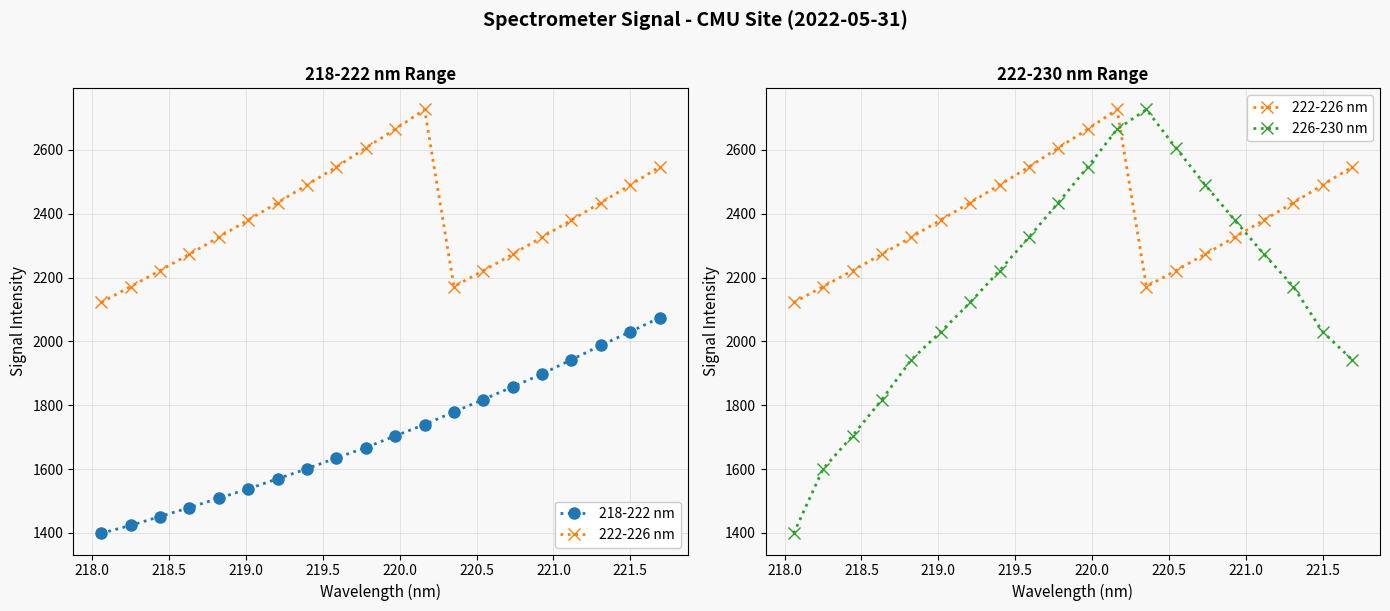

Which series has the largest total across all categories?

222-226 nm